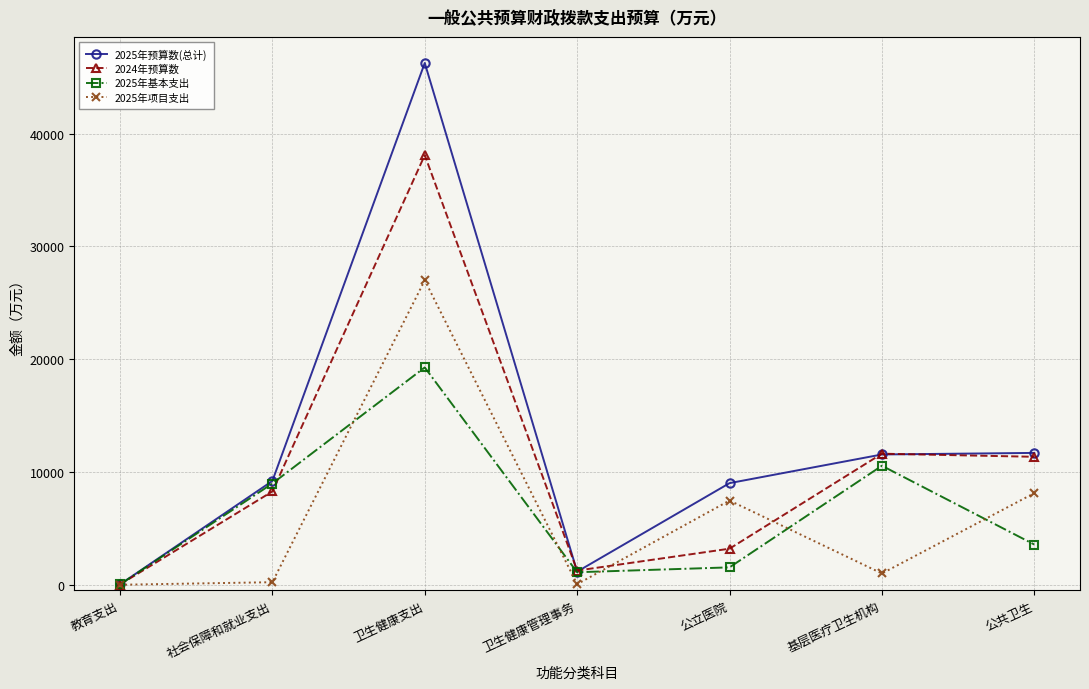

At which category does 2025年基本支出 reach its first local valley?

卫生健康管理事务